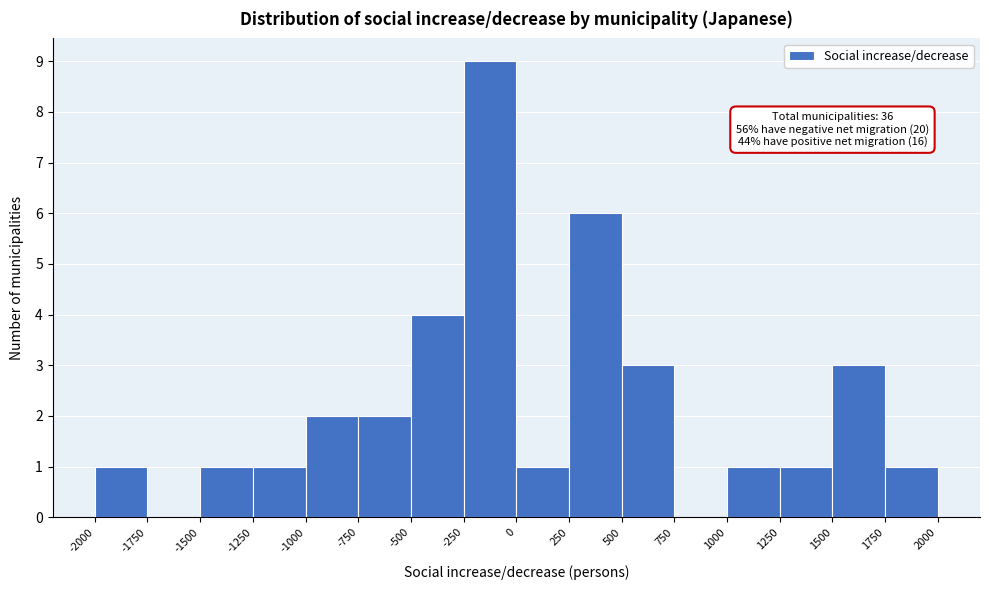

Which range on the x-axis has the tallest bar?

-250 to 0